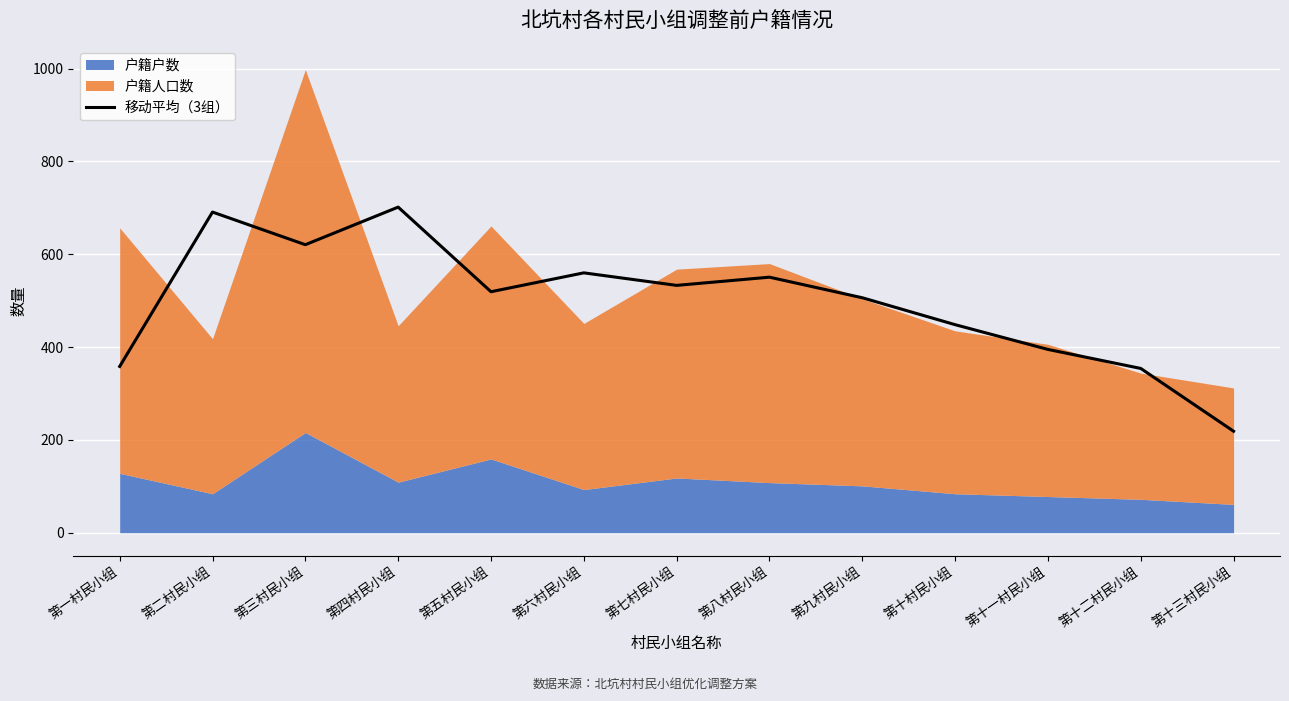

List the labels in order of value, largest first.

第四村民小组, 第二村民小组, 第三村民小组, 第六村民小组, 第八村民小组, 第七村民小组, 第五村民小组, 第九村民小组, 第十村民小组, 第十一村民小组, 第一村民小组, 第十二村民小组, 第十三村民小组